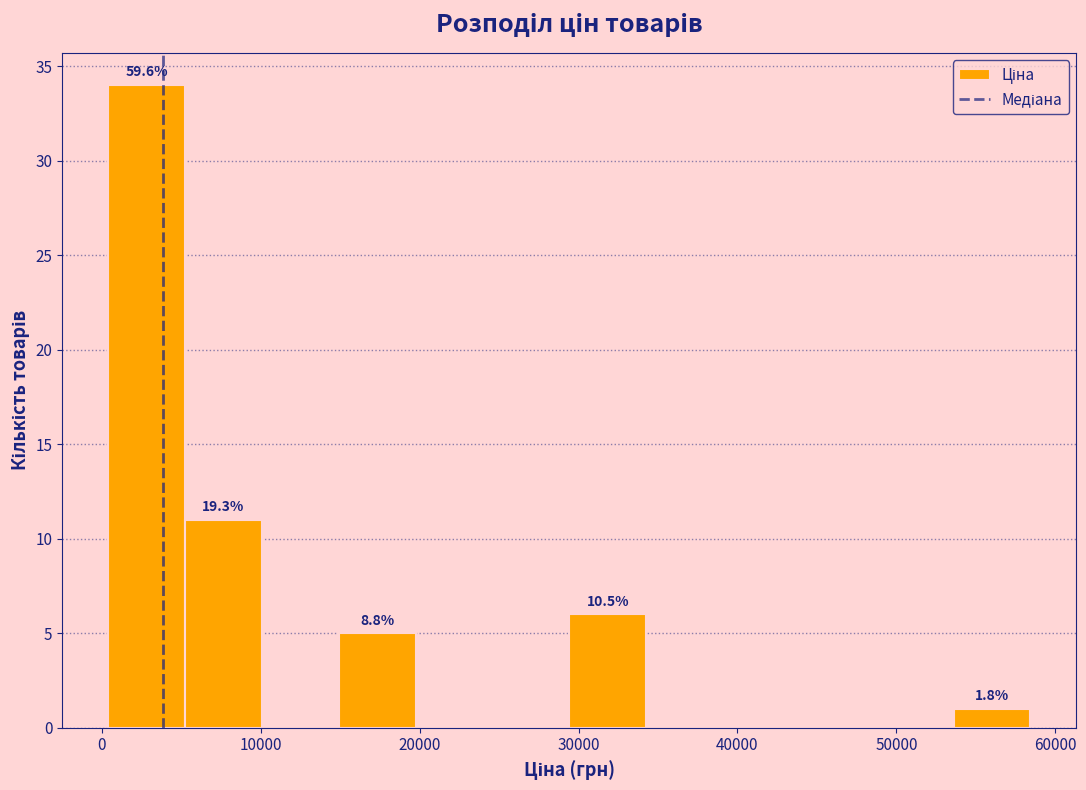

Which range on the x-axis has the tallest bar?

0 to 5000